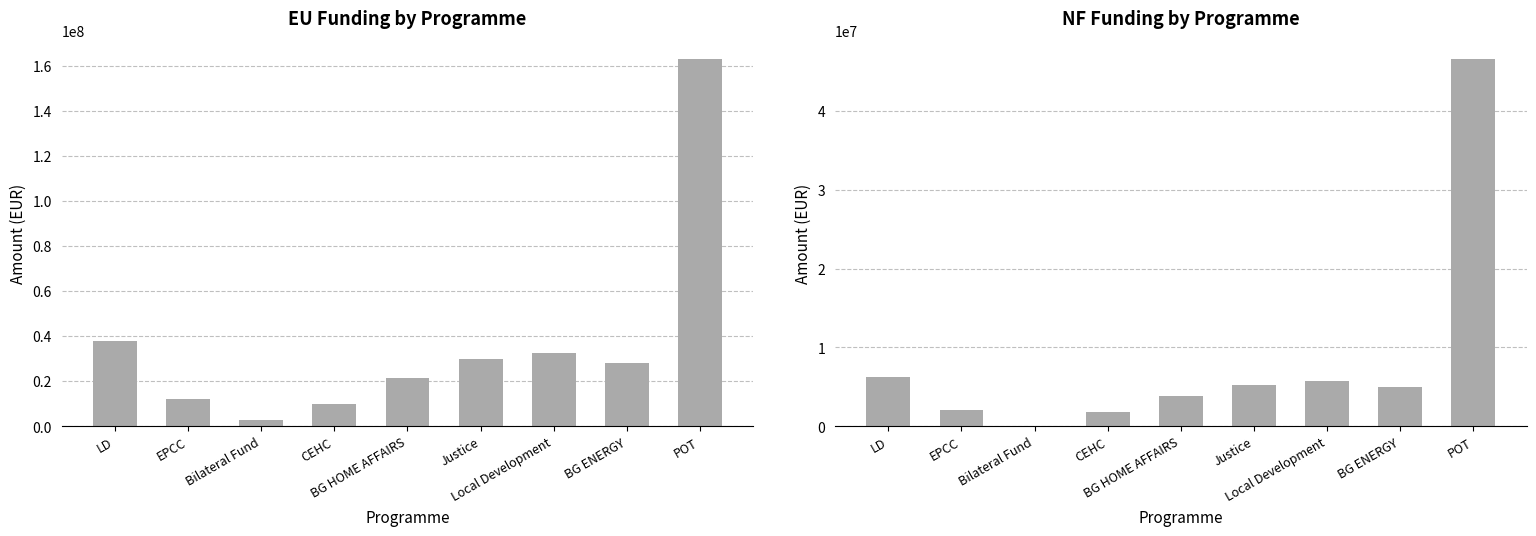

What position from the left is Local Development?

7